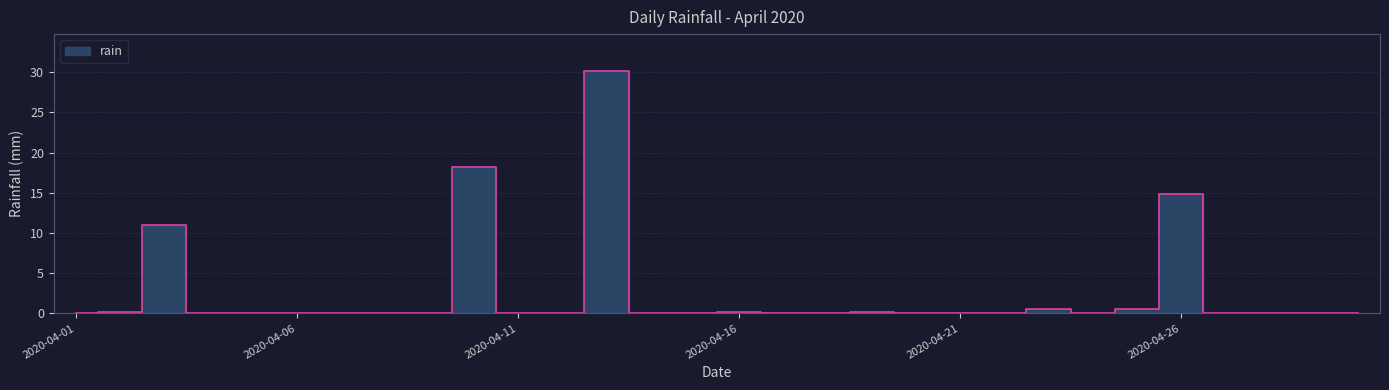

Reading left to right, list all the values displayed in this chart.

0.0	0.2	11.0	0.0	0.0	0.0	0.0	0.0	0.0	18.2	0.0	0.0	30.2	0.0	0.0	0.2	0.0	0.0	0.2	0.0	0.0	0.0	0.6	0.0	0.6	14.8	0.0	0.0	0.0	0.0